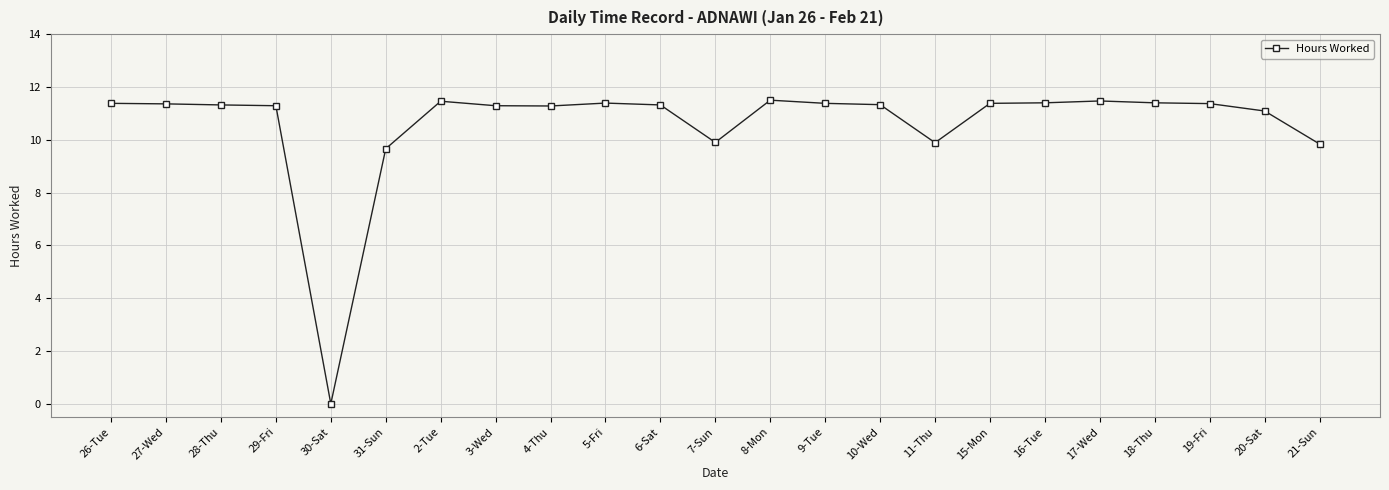

What is the greatest value displayed?

11.5